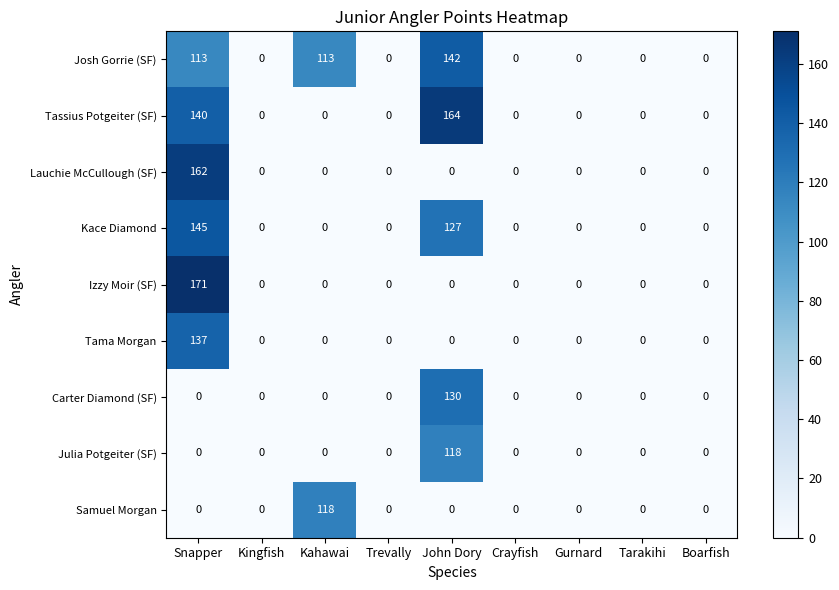

The value of Julia Potgeiter (SF) at Crayfish is 0. True or false?

True